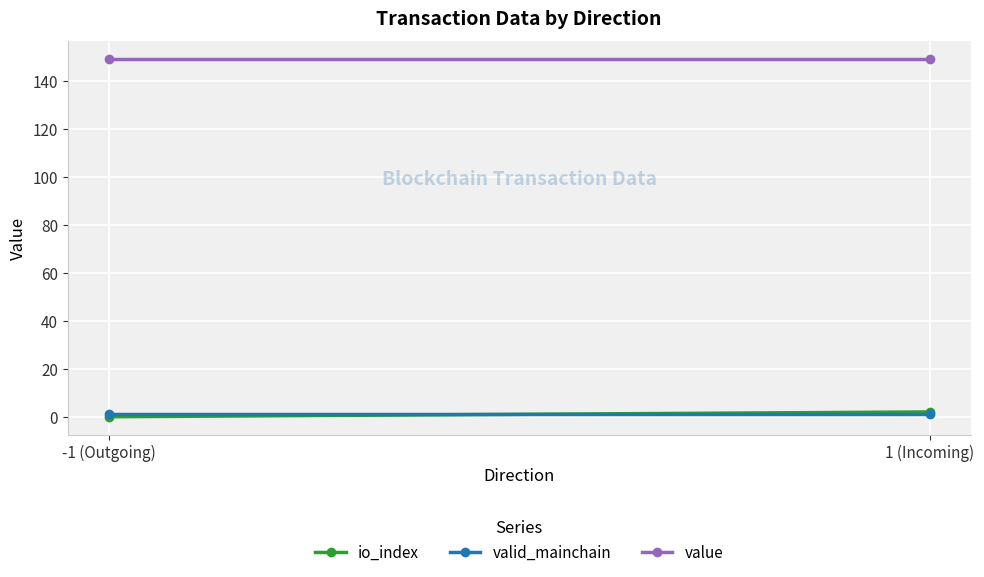

Between -1 (Outgoing) and 1 (Incoming), which series saw the biggest shift?

io_index